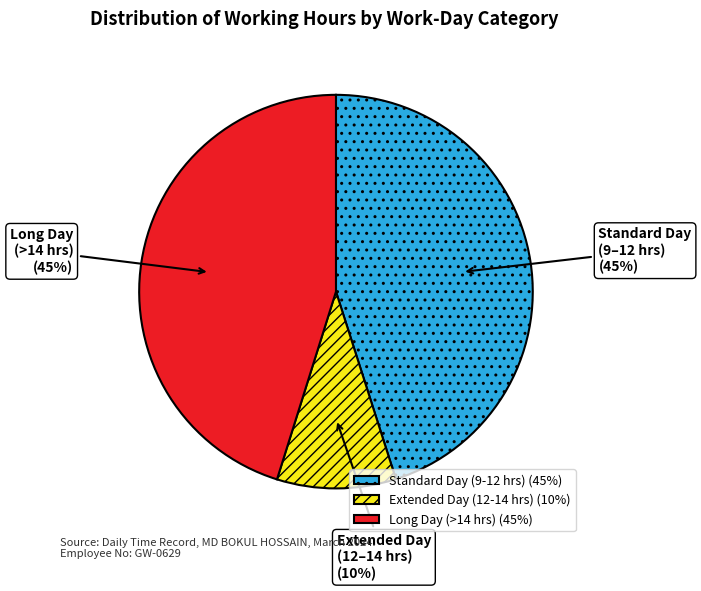

Does any single category account for the majority?

No